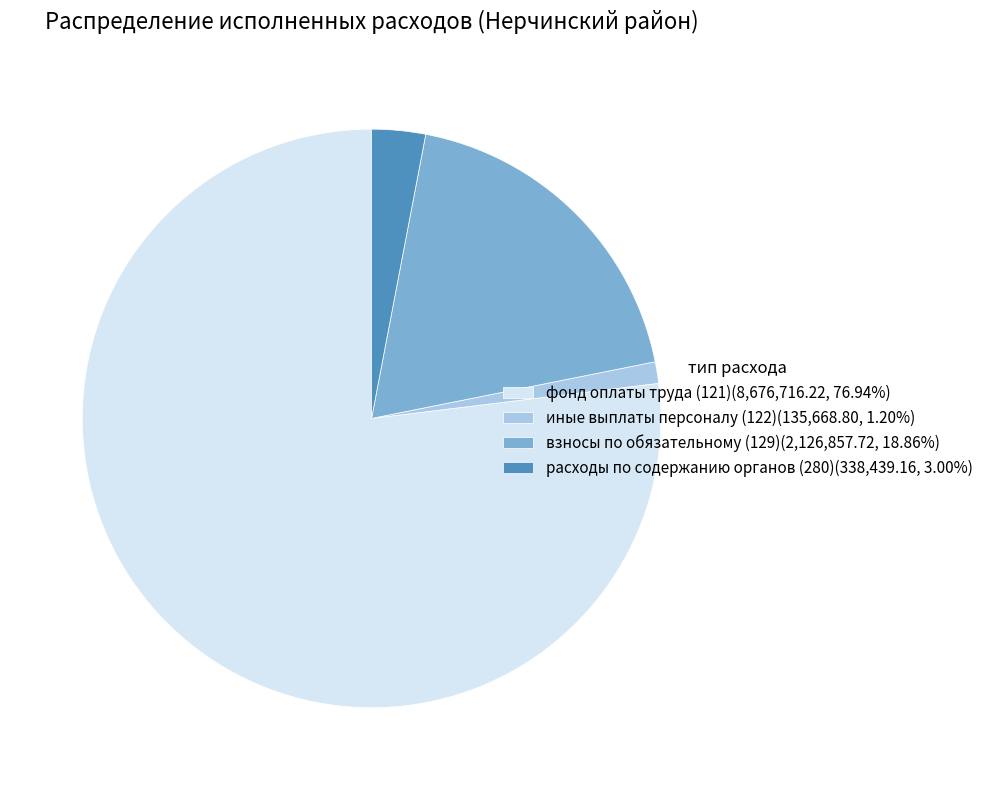

Count the number of slices in the pie.

4